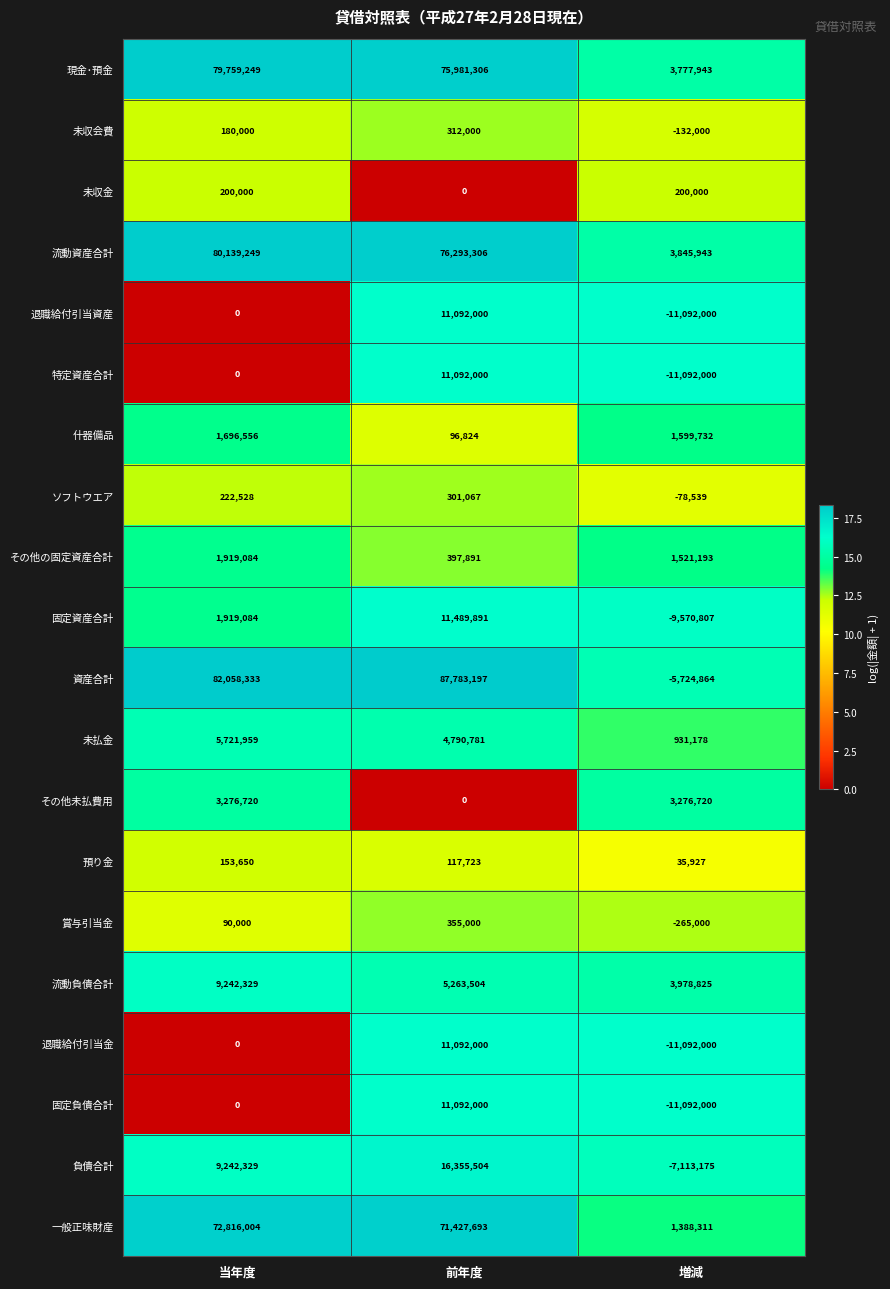

What is the difference between the highest and lowest values at 増減?

15070825